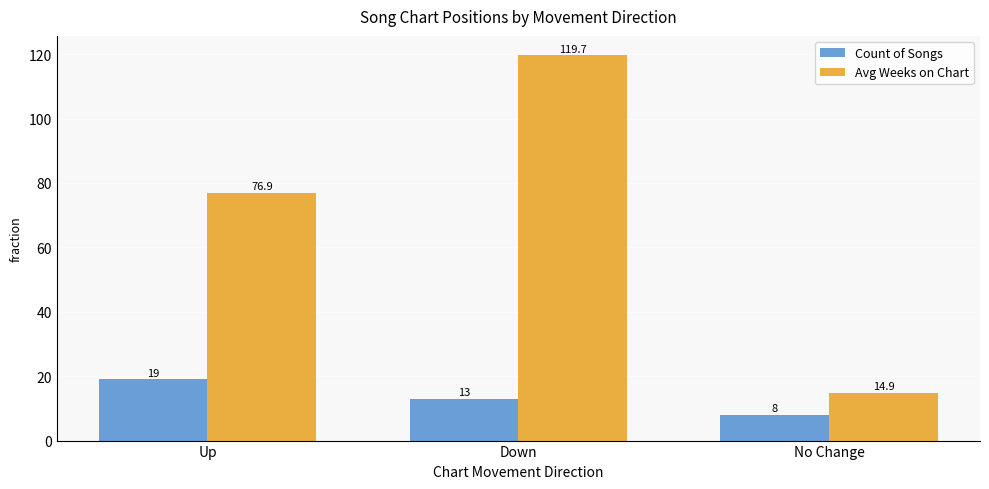

Reading right to left, what are all the values shown in this chart?

Count of Songs: 8.0	13.0	19.0
Avg Weeks on Chart: 14.9	119.7	76.9